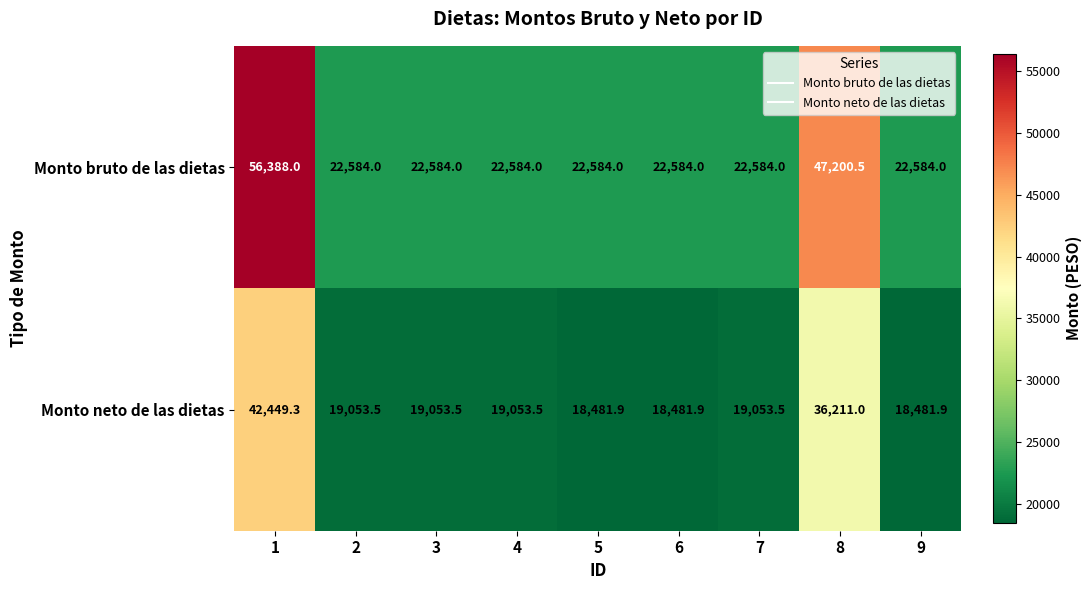

True or false: Monto bruto de las dietas has a value of 30812.9 at 2.

False